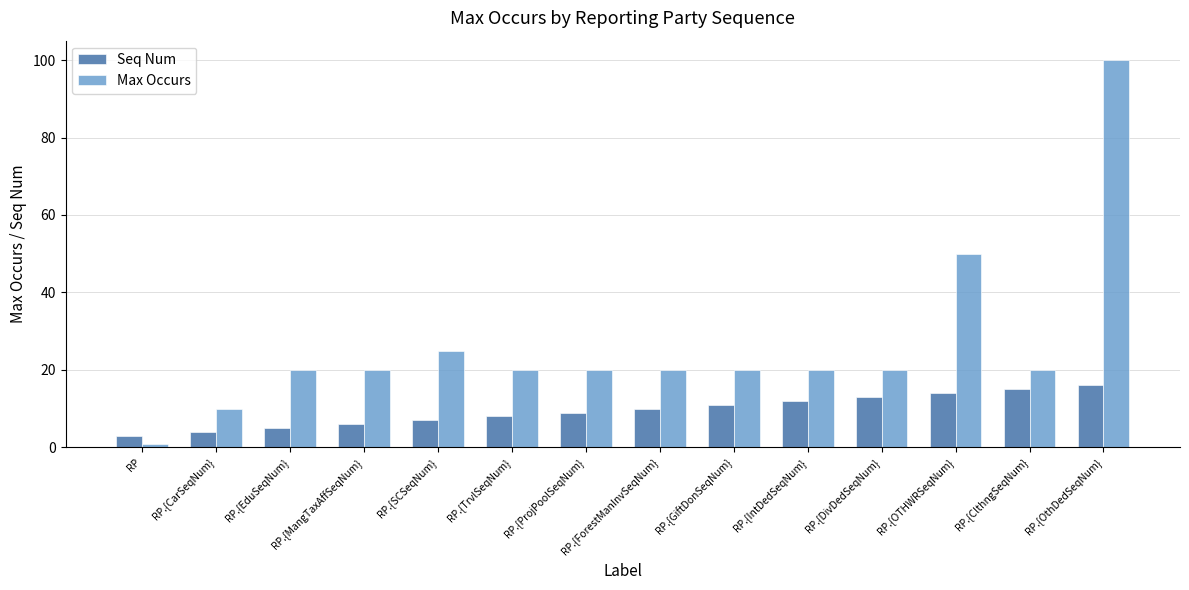

What is the value of the Max Occurs bar at the 11th from the left?

20